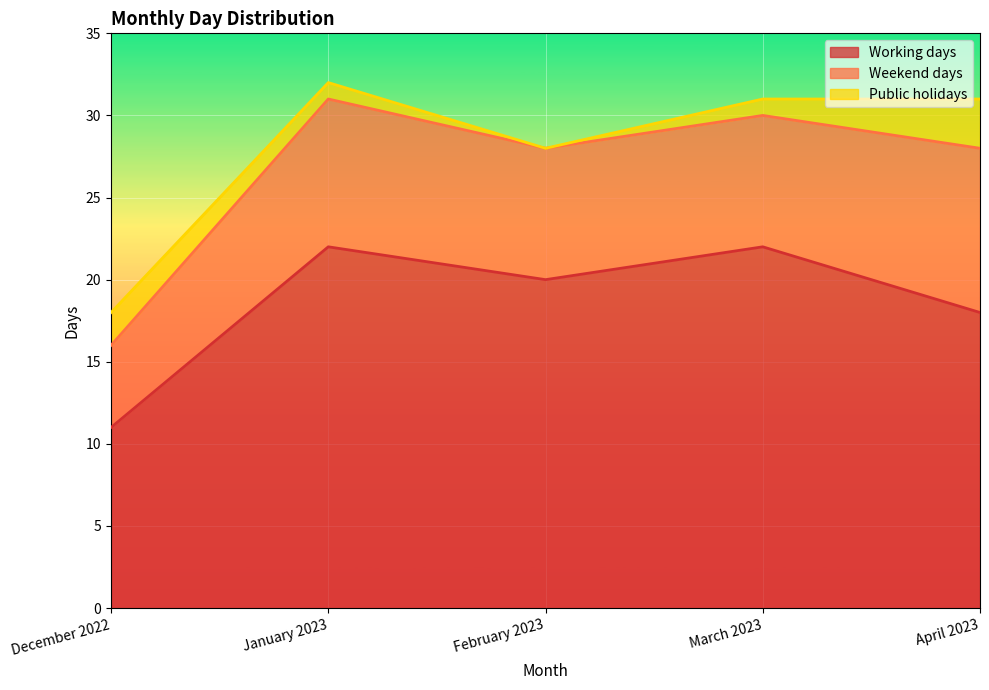

Reading right to left, extract all data points from this chart.

Working days: 18	22	20	22	11
Weekend days: 10	8	8	9	5
Public holidays: 3	1	0	1	2